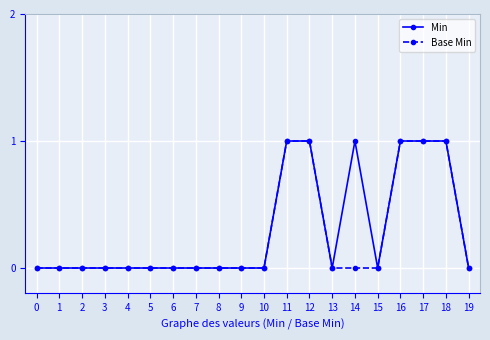

The Min series shows 1 at 14. True or false?

True